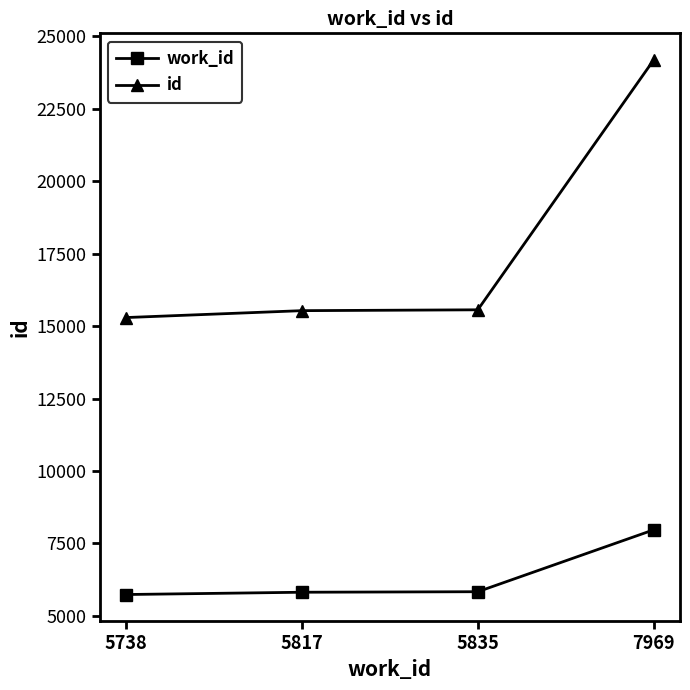

What is the maximum value for id?

24176